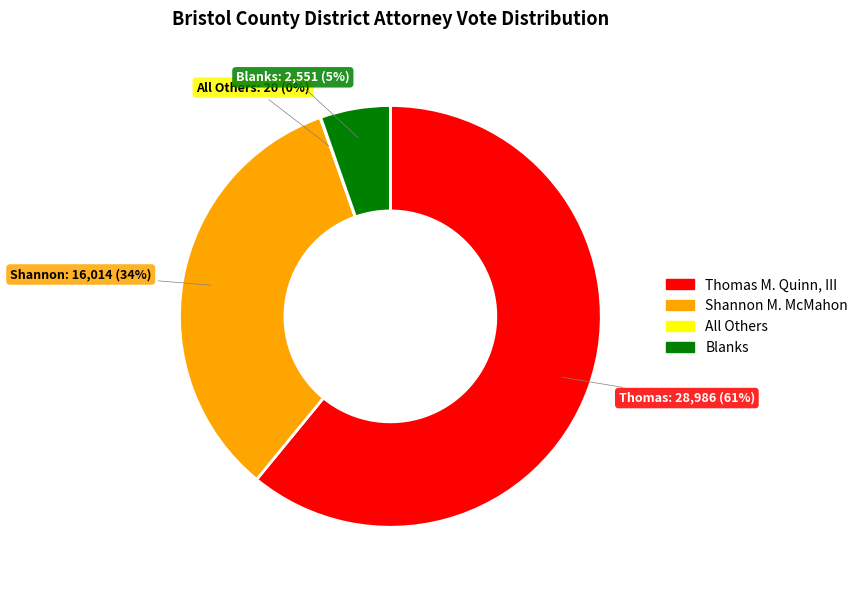

What is the largest slice in the pie chart?

Thomas M. Quinn, III